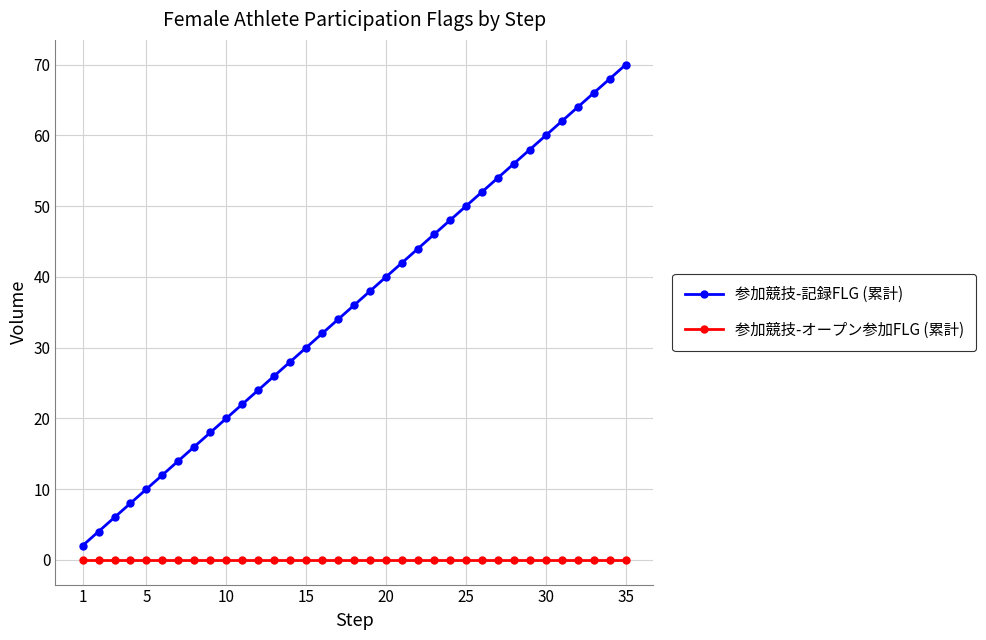

What is the greatest value displayed?

70